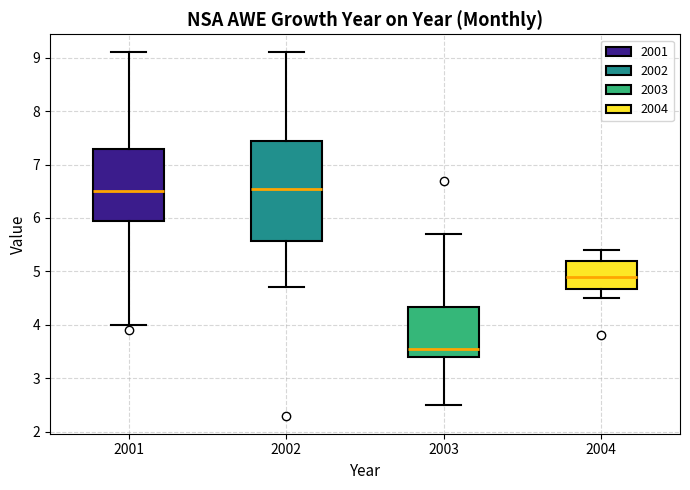

Reading left to right, transcribe this box plot: for each box, give where its median line is, the range the box spans, and where its two whiskers end, as read against the y-axis. The values are not printed on the chart, so give them approximately, as read against the axis.

2001: median 6.5, box 6.0 to 7.3, whiskers 4.0 to 9.1
2002: median 6.6, box 5.6 to 7.5, whiskers 4.7 to 9.1
2003: median 3.6, box 3.4 to 4.3, whiskers 2.5 to 5.7
2004: median 4.9, box 4.7 to 5.2, whiskers 4.5 to 5.4